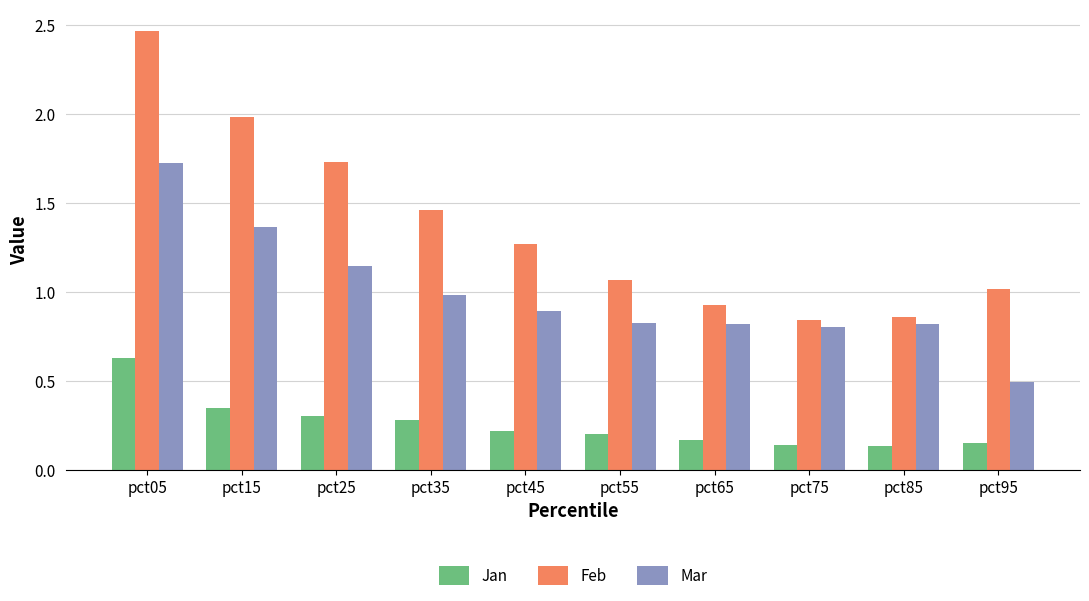

What is the sum of all Mar values?

9.9